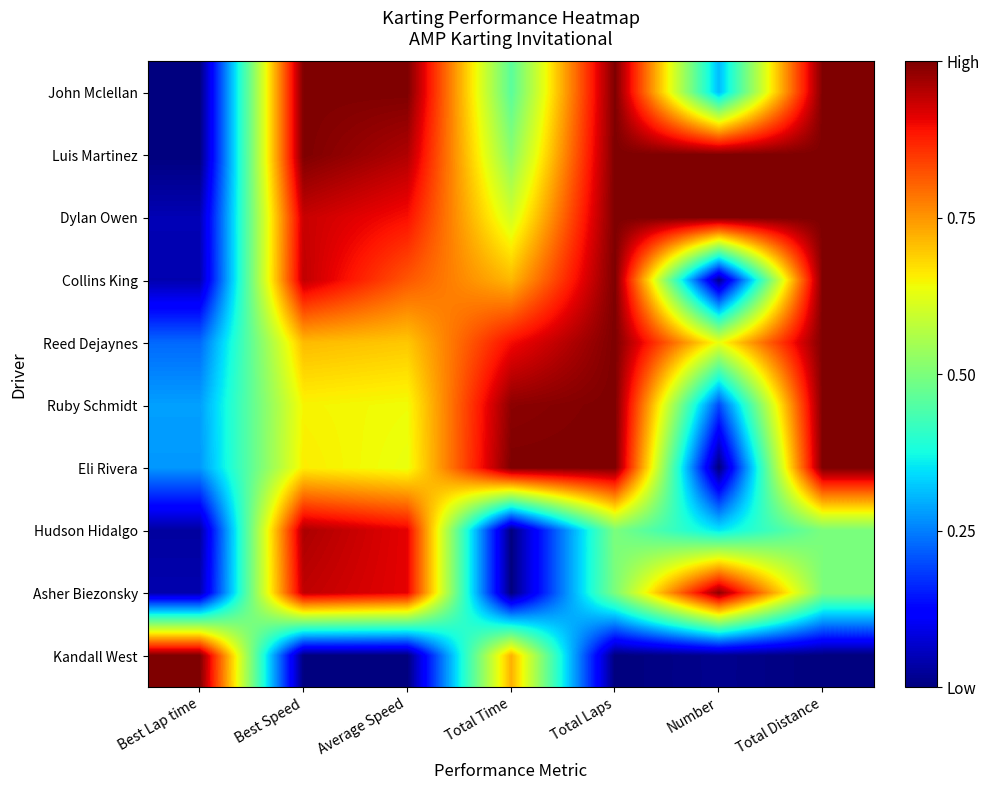

At how many categories does at least one series exceed 0?

7